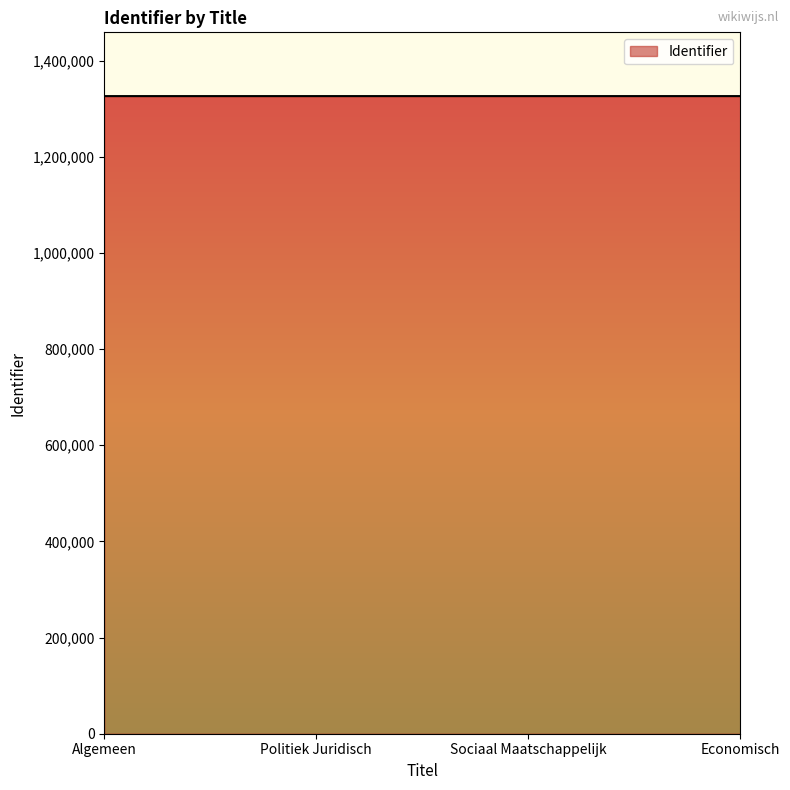

What is the maximum value shown in the chart?

1326156